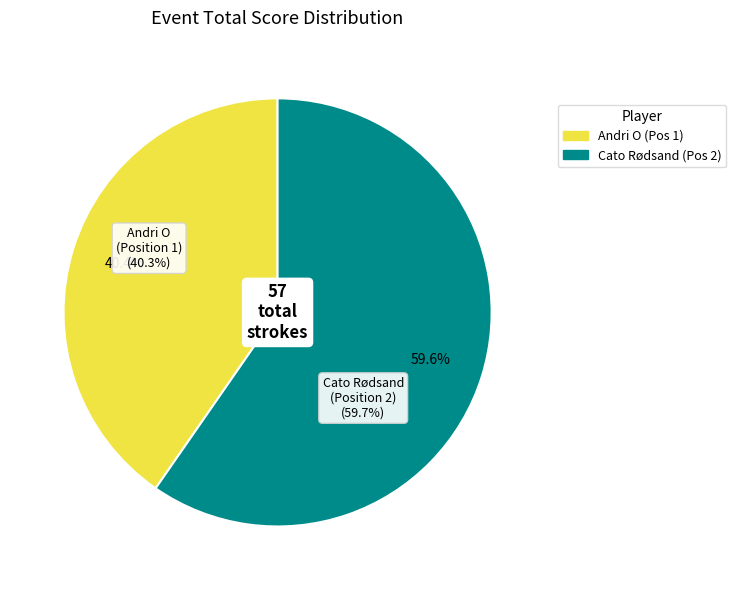

Count the number of slices in the pie.

2